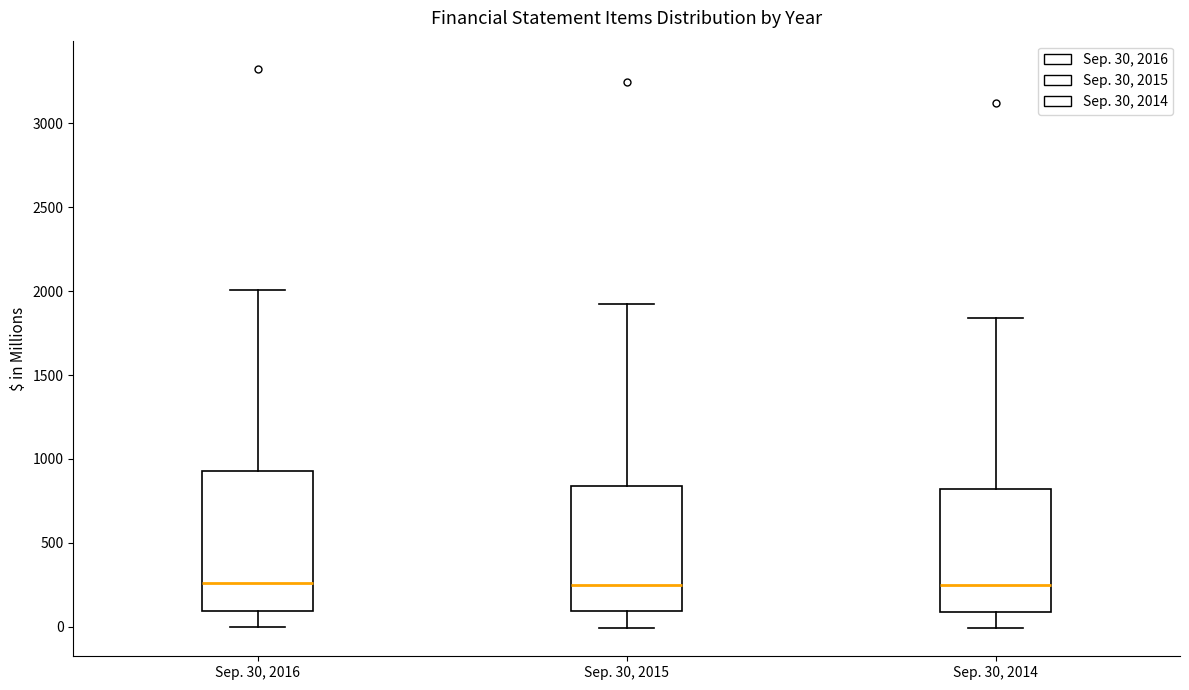

Where does the upper whisker of the box for Sep. 30, 2016 end on the y-axis? The values are not printed on the chart, so give them approximately, as read against the axis.

2000